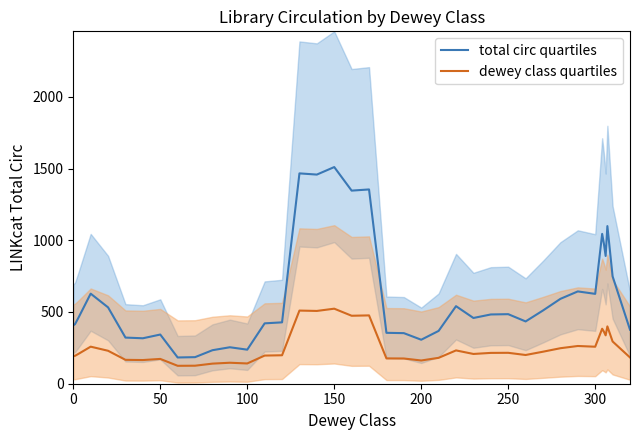

Does the chart have visible grid lines?

No